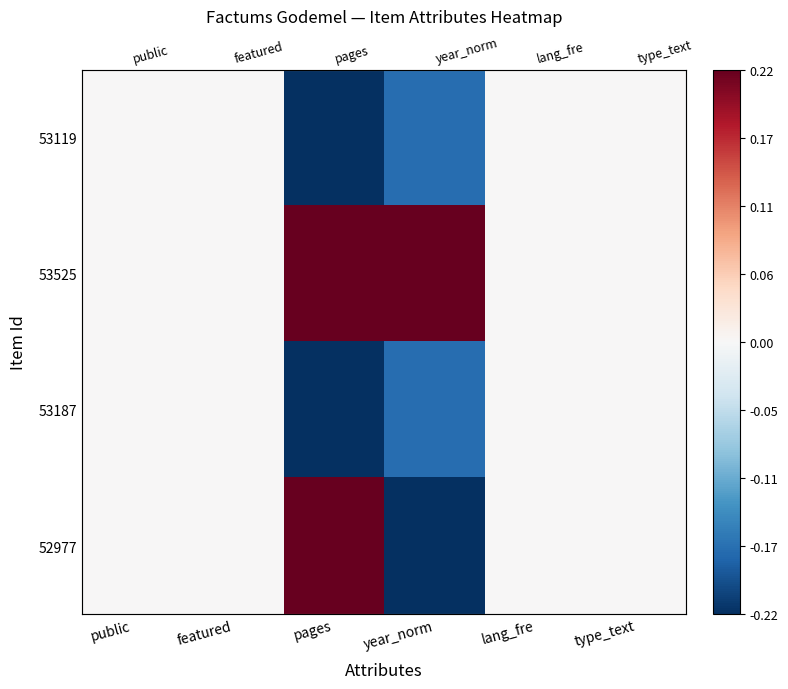

Is the value of 53119 at type_text greater than the value of 53525 at type_text?

No